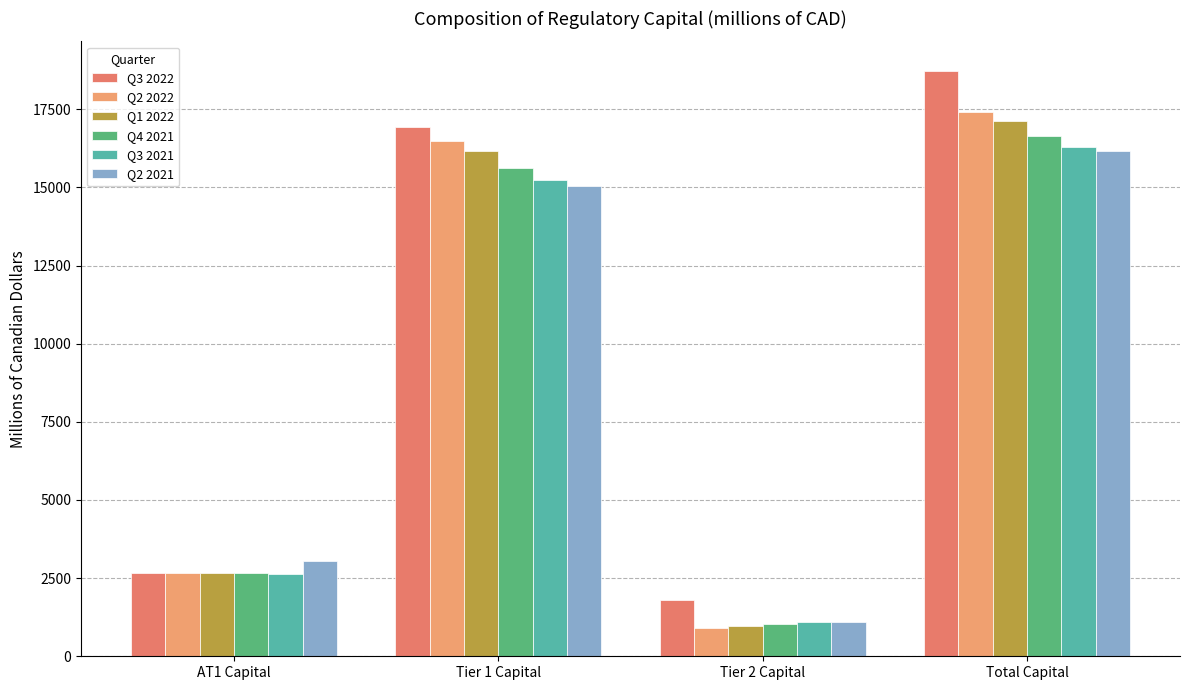

What is the label of the 2nd bar from the left?

Tier 1 Capital